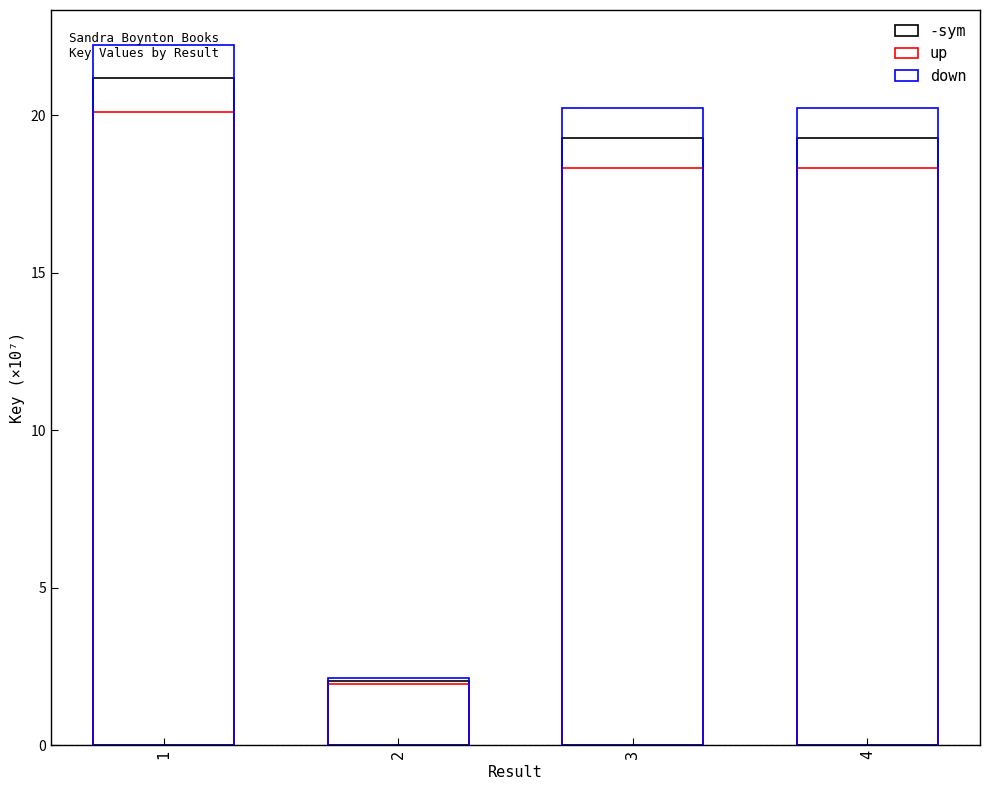

Where is down nearest to the value 12?

3